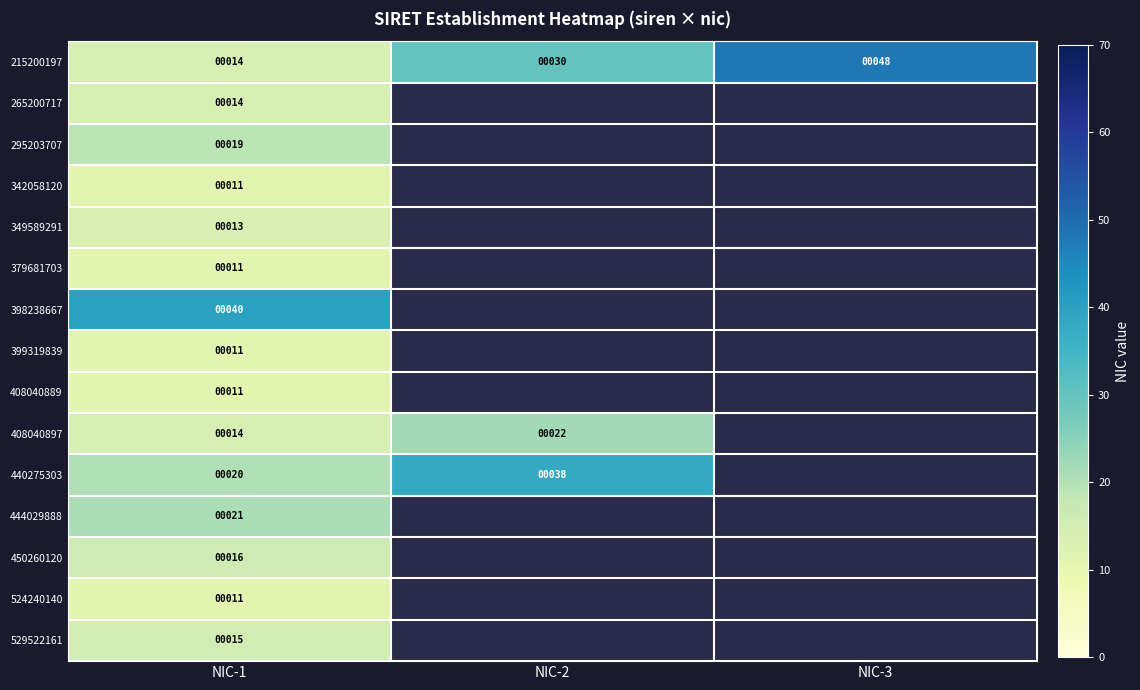

What is the sum of the 215200197 values at NIC-2 and NIC-3?

78